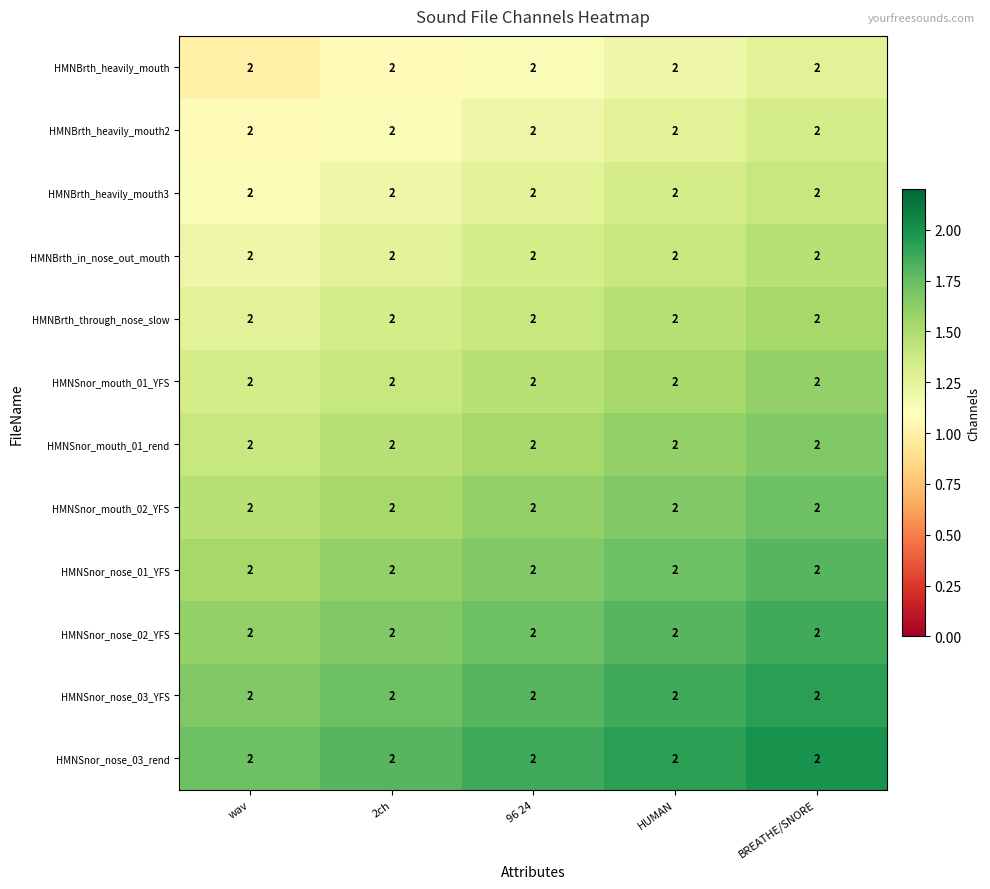

Is the value of HMNBrth_heavily_mouth3 at wav greater than the value of HMNBrth_heavily_mouth at BREATHE/SNORE?

No